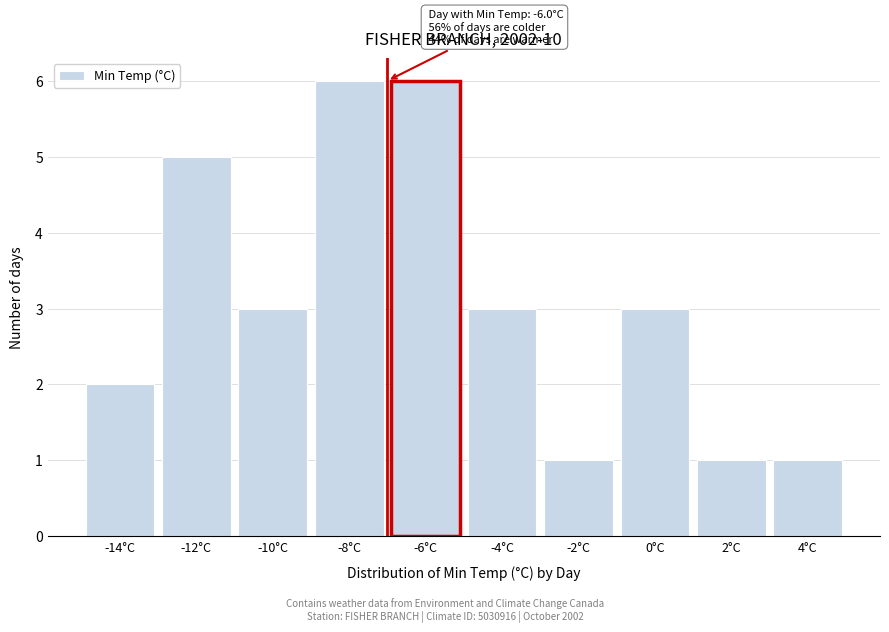

Reading right to left, transcribe all the data shown in this chart.

4°C=1	2°C=1	0°C=3	-2°C=1	-4°C=3	-6°C=6	-8°C=6	-10°C=3	-12°C=5	-14°C=2